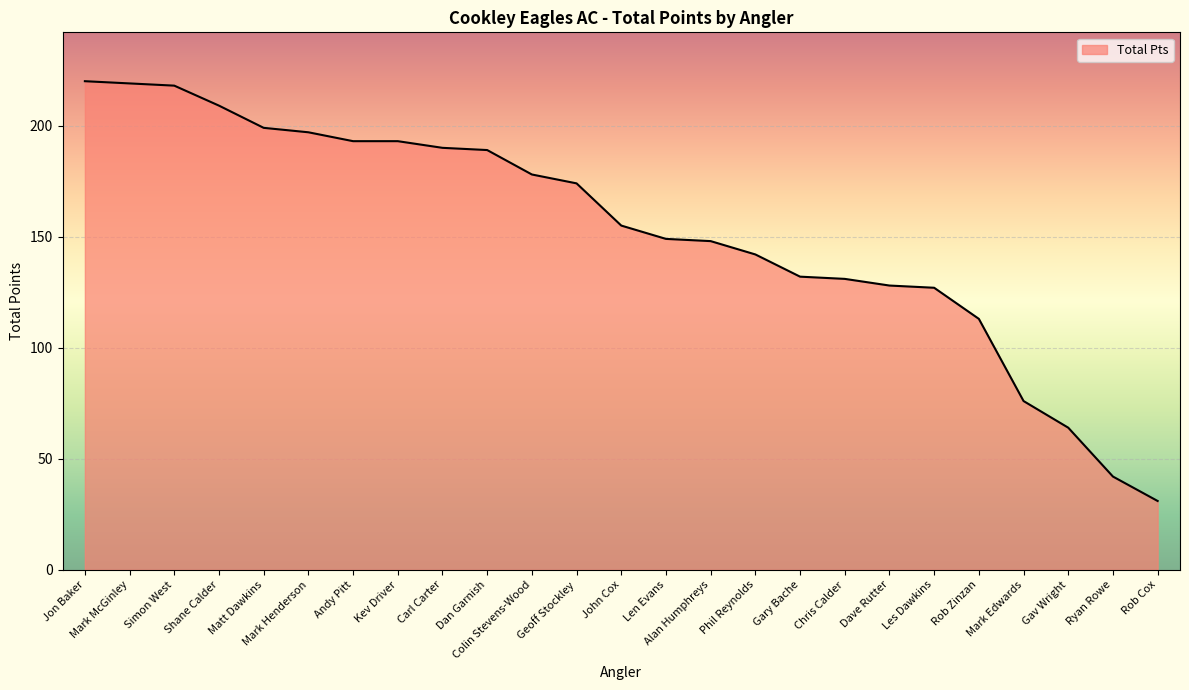

What is the difference between the maximum and minimum values?

189